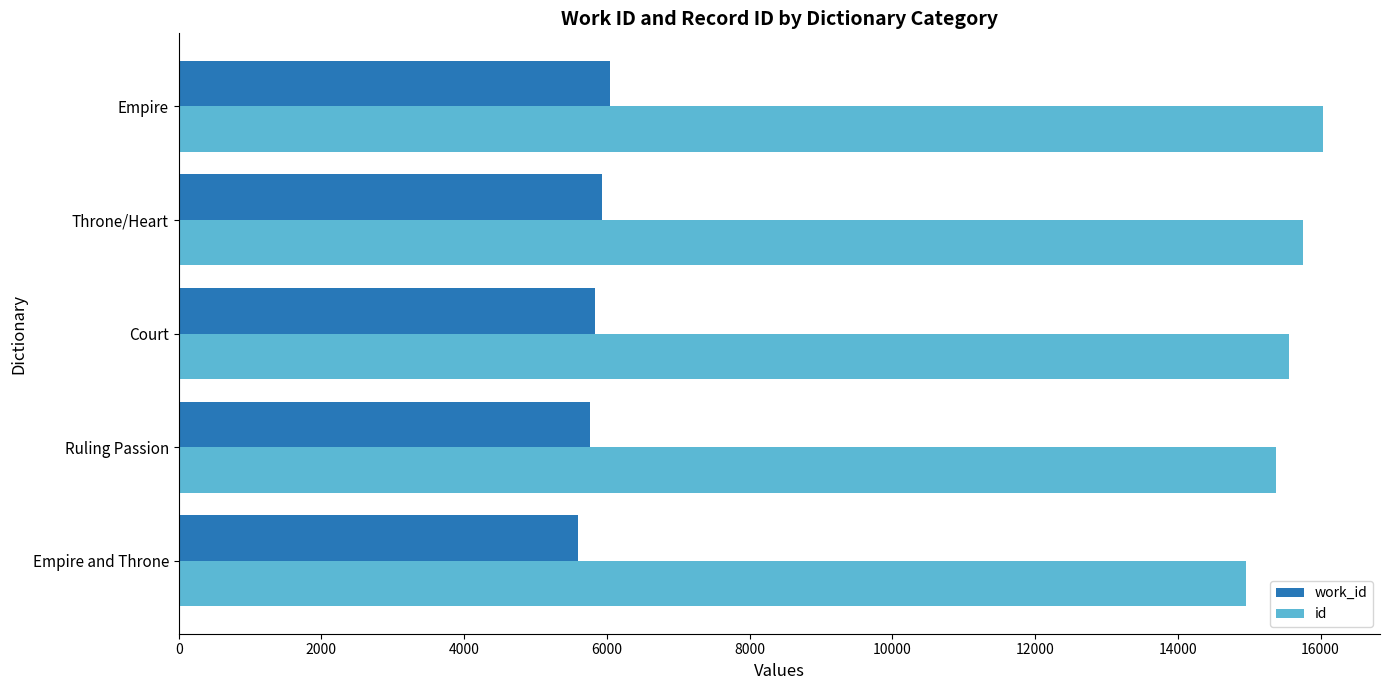

What is the sum of the id values at Empire and Ruling Passion?

31404